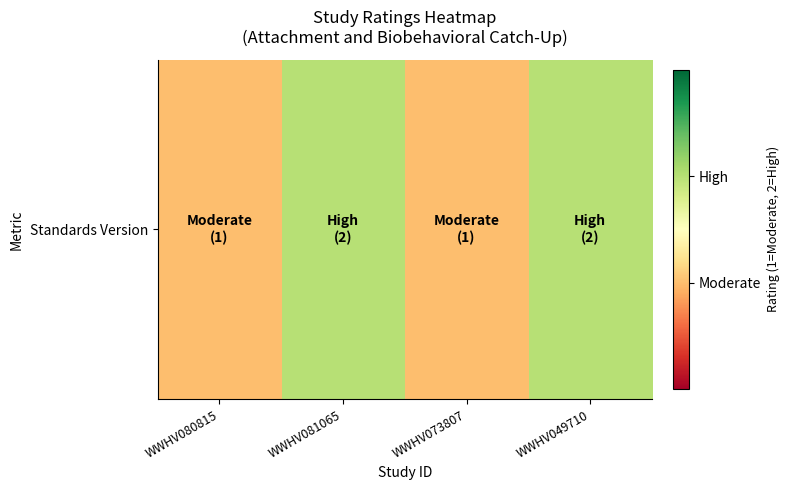

How many values are below 2?

2